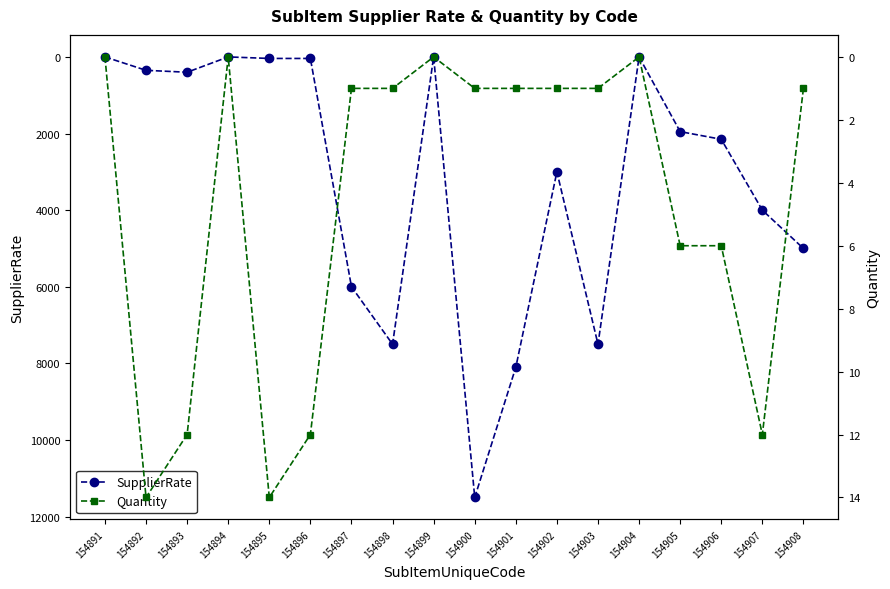

What is the average value of the SupplierRate series?

3196